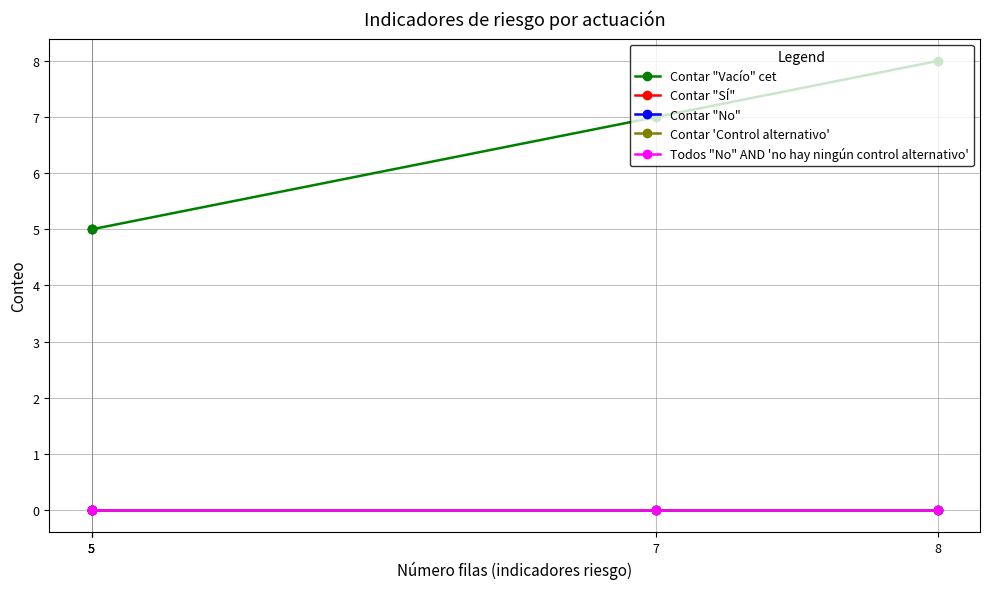

True or false: Todos "No" AND 'no hay ningún control alternativo' has a value of 0 at 5.

True